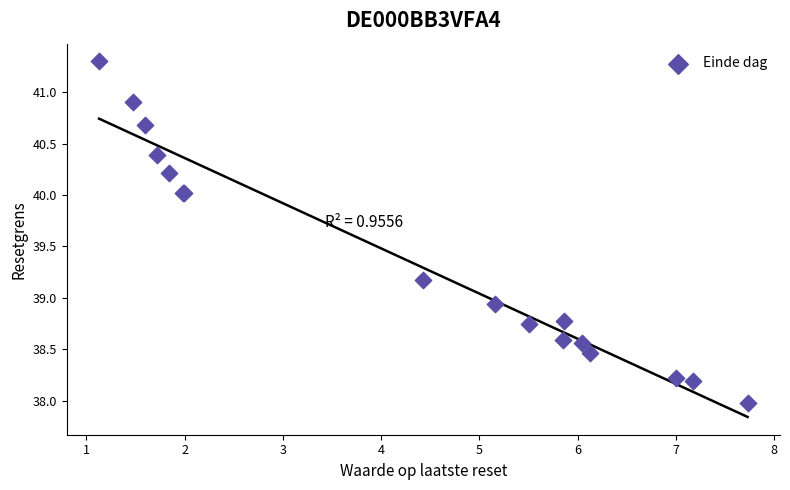

What Y value in the scatter plot is closest to 39?

38.9